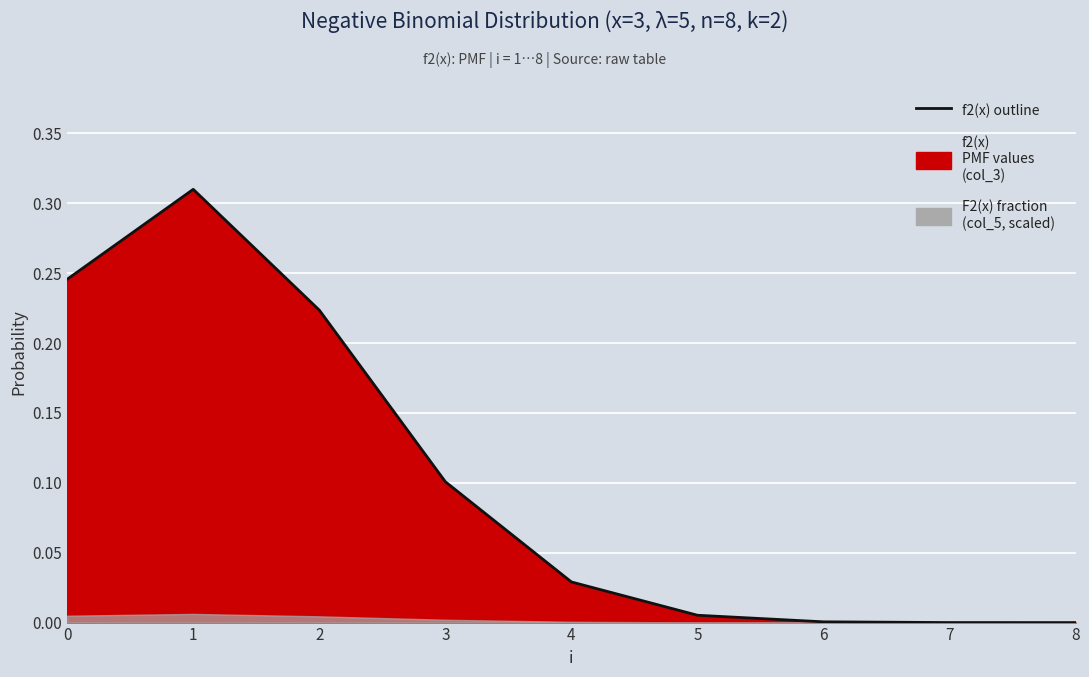

Reading right to left, what are all the values shown in this chart?

8=0.0	7=0.0	6=0.0	5=0.0	4=0.0	3=0.1	2=0.2	1=0.3	0=0.2